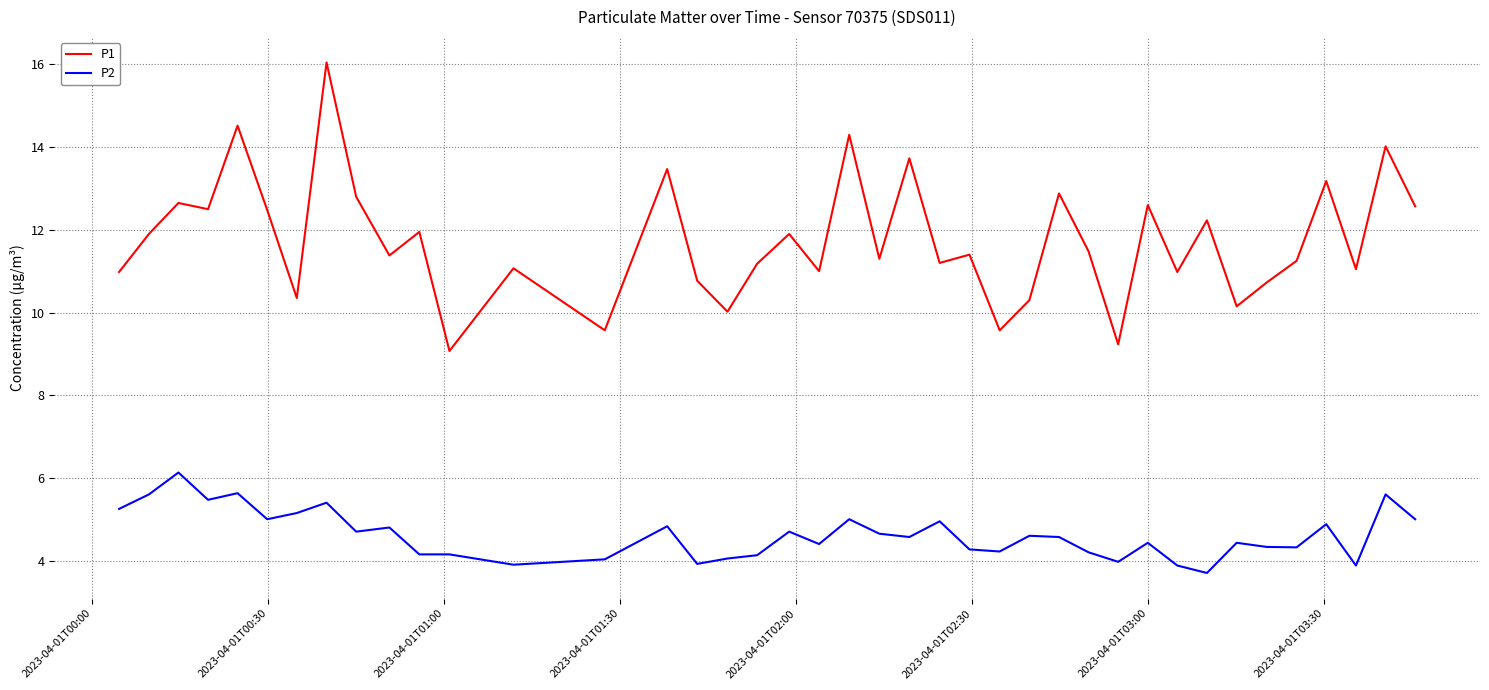

What are all the series names shown in the legend?

P1, P2